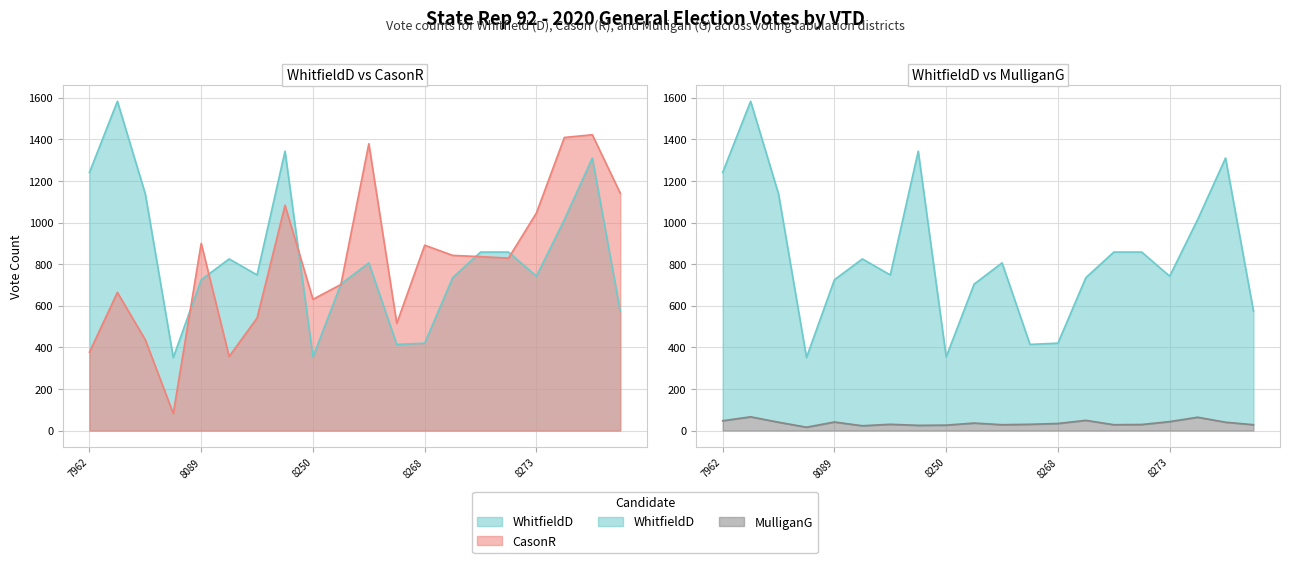

True or false: CasonR and MulliganG intersect in this chart.

False